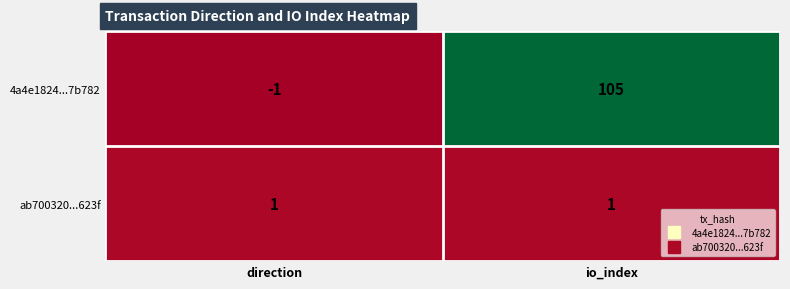

Reading left to right, what are all the values shown in this chart?

4a4e1824...7b782: -1	105
ab700320...623f: 1	1